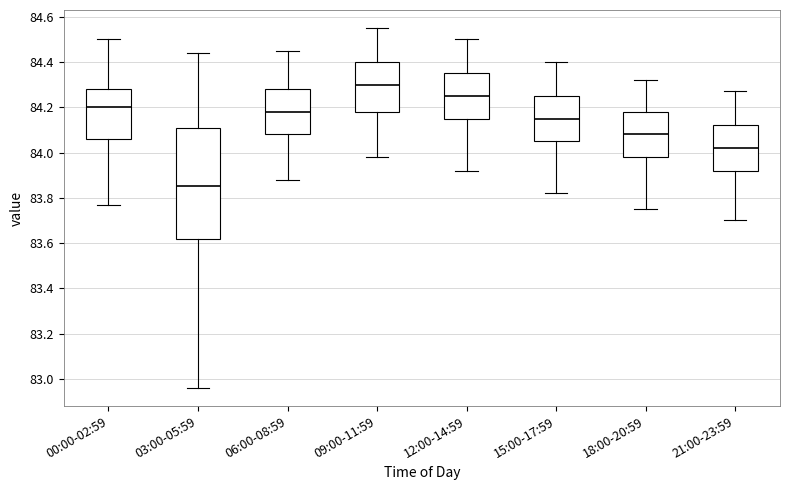

Reading left to right, read every box against the y-axis: the position of its median line, the range the box covers, and the ends of its whiskers. The values are not printed on the chart, so give them approximately, as read against the axis.

00:00-02:59: median 84.20, box 84.06 to 84.28, whiskers 83.78 to 84.50
03:00-05:59: median 83.86, box 83.62 to 84.12, whiskers 82.96 to 84.44
06:00-08:59: median 84.18, box 84.08 to 84.28, whiskers 83.88 to 84.46
09:00-11:59: median 84.30, box 84.18 to 84.40, whiskers 83.98 to 84.56
12:00-14:59: median 84.26, box 84.16 to 84.36, whiskers 83.92 to 84.50
15:00-17:59: median 84.16, box 84.06 to 84.26, whiskers 83.82 to 84.40
18:00-20:59: median 84.08, box 83.98 to 84.18, whiskers 83.76 to 84.32
21:00-23:59: median 84.02, box 83.92 to 84.12, whiskers 83.70 to 84.28